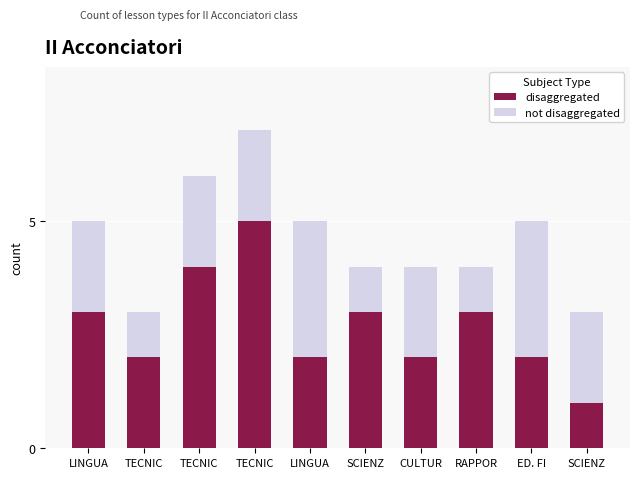

What are all the series names shown in the legend?

disaggregated, not disaggregated